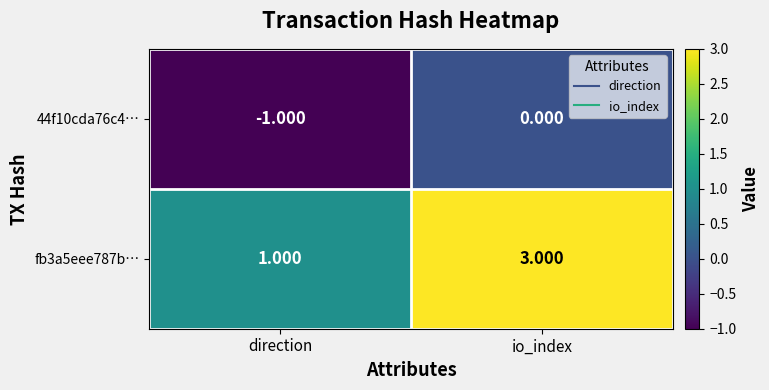

List the labels in order of 44f10cda76c4… value, smallest first.

direction, io_index